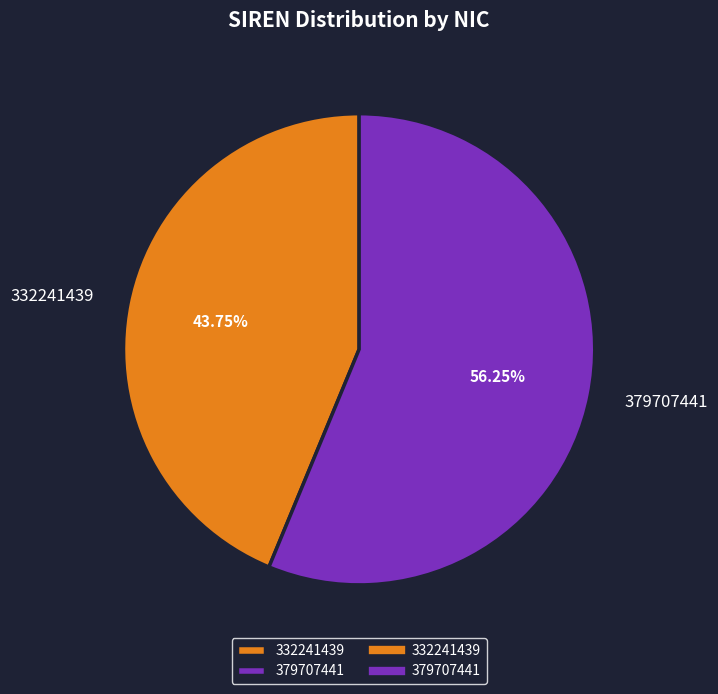

Approximately how many times larger is the value at 332241439 compared to 379707441?

0.8